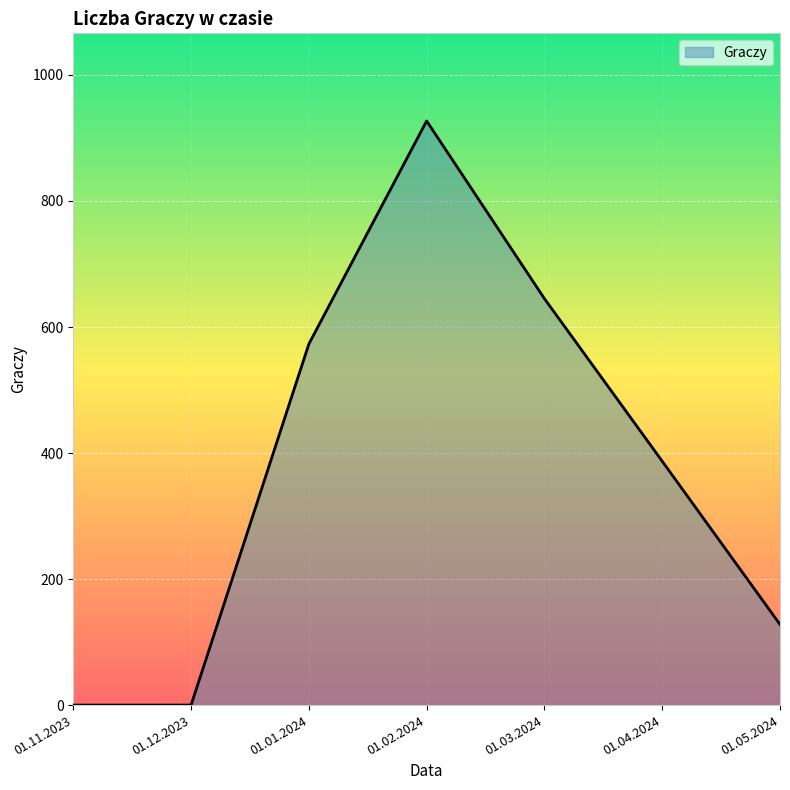

Count the number of data series in this chart.

1